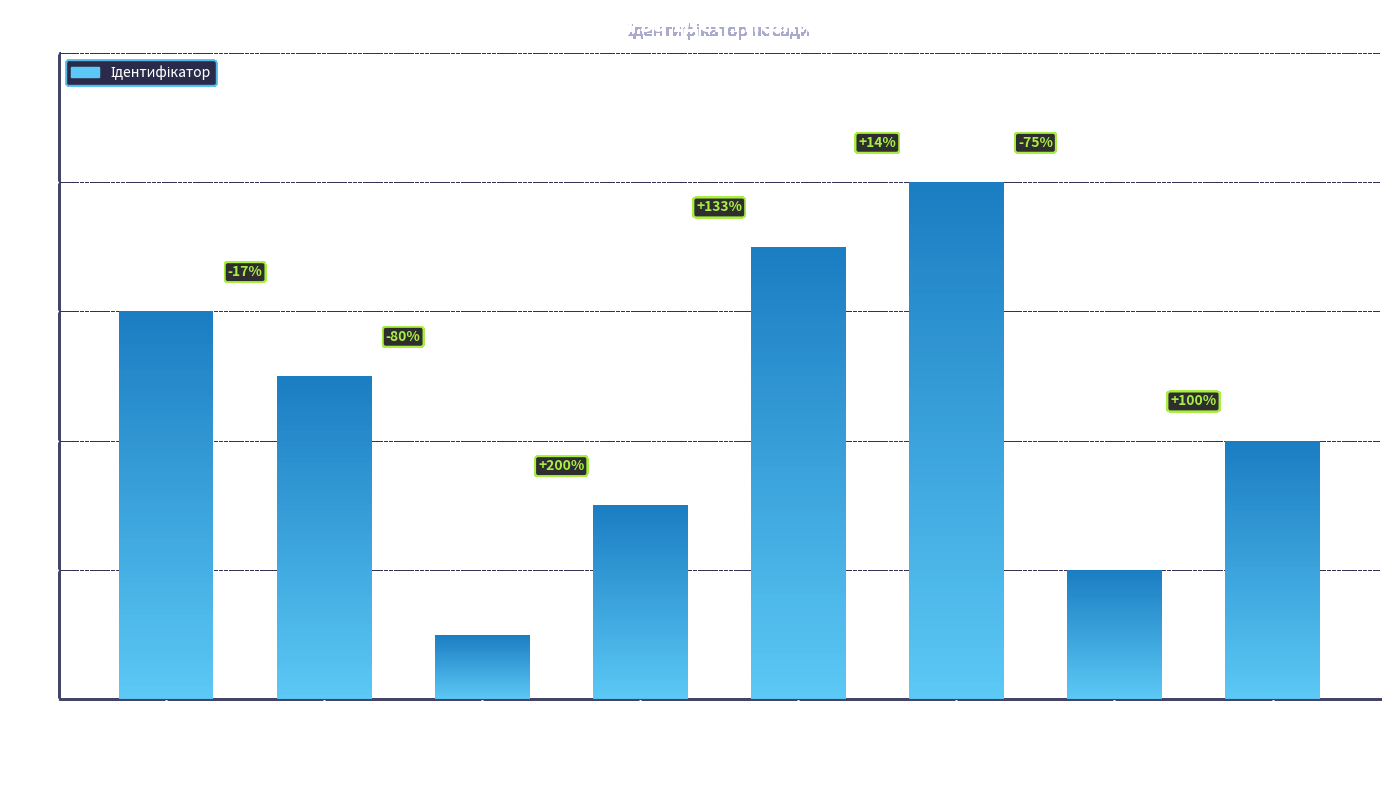

What is the average value?

4